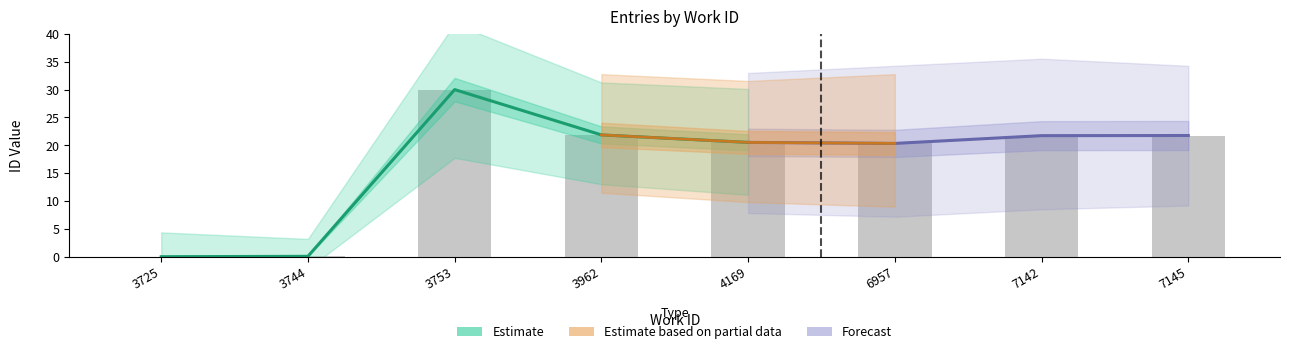

What is the difference between the values at 4169 and 3753?

9.5